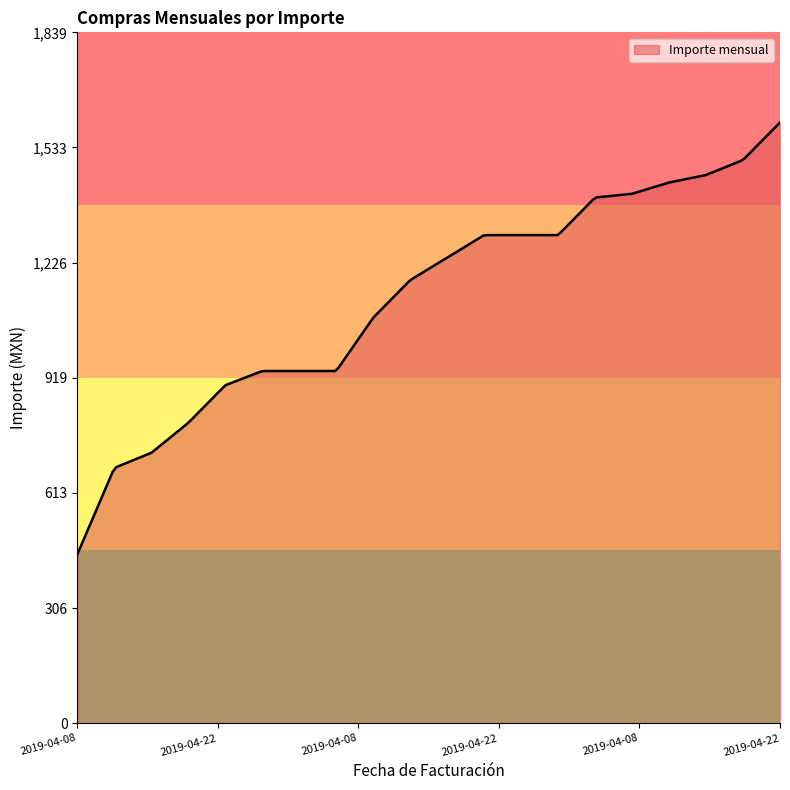

What is the difference between the maximum and minimum values?

1150.0